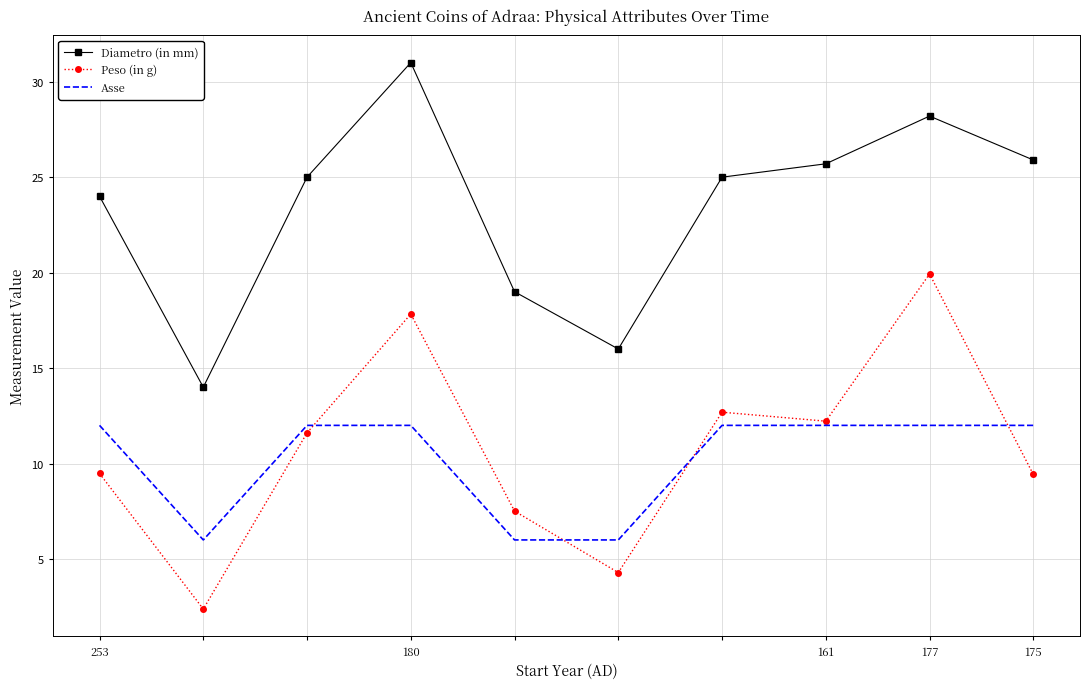

True or false: Asse and Diametro (in mm) cross at least once.

False